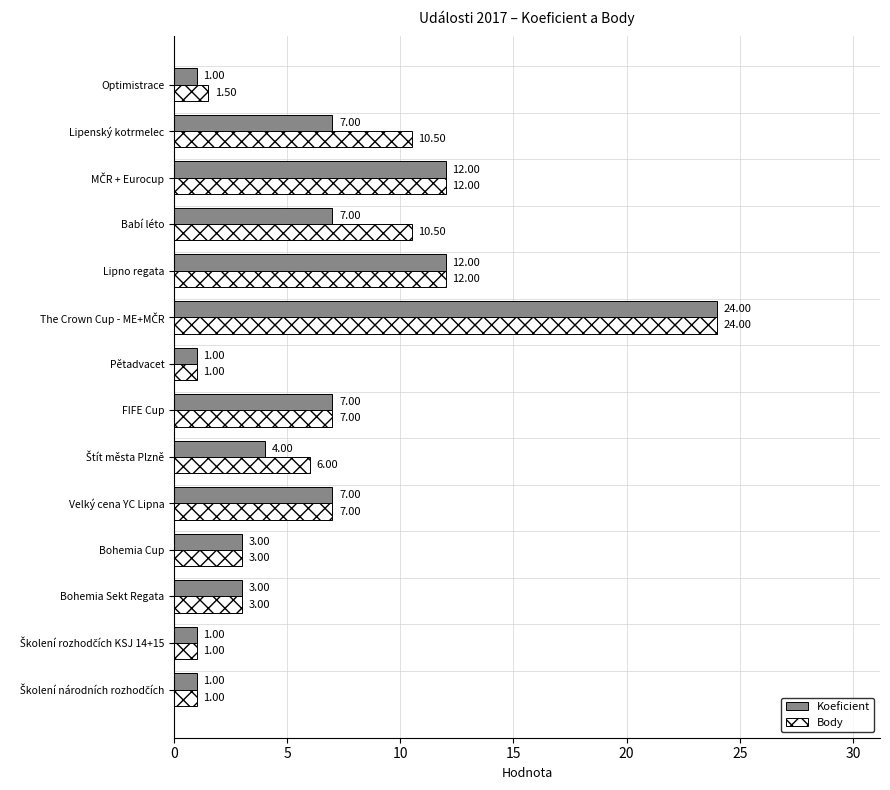

Rank the series by their average value, from highest to lowest.

Body, Koeficient